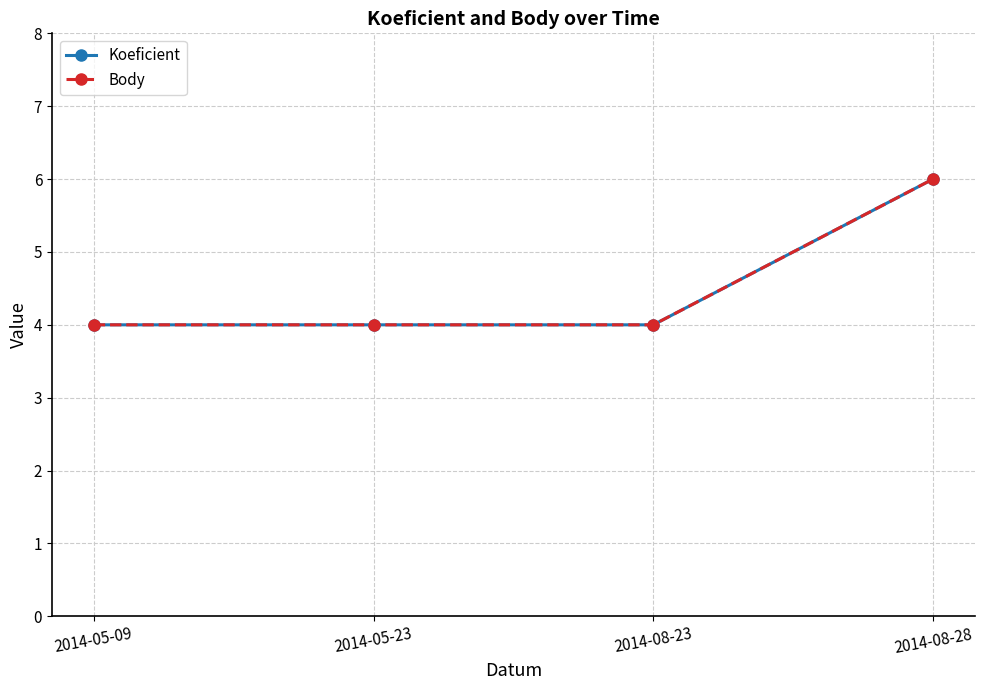

Does the chart display data point markers on the line(s)?

Yes